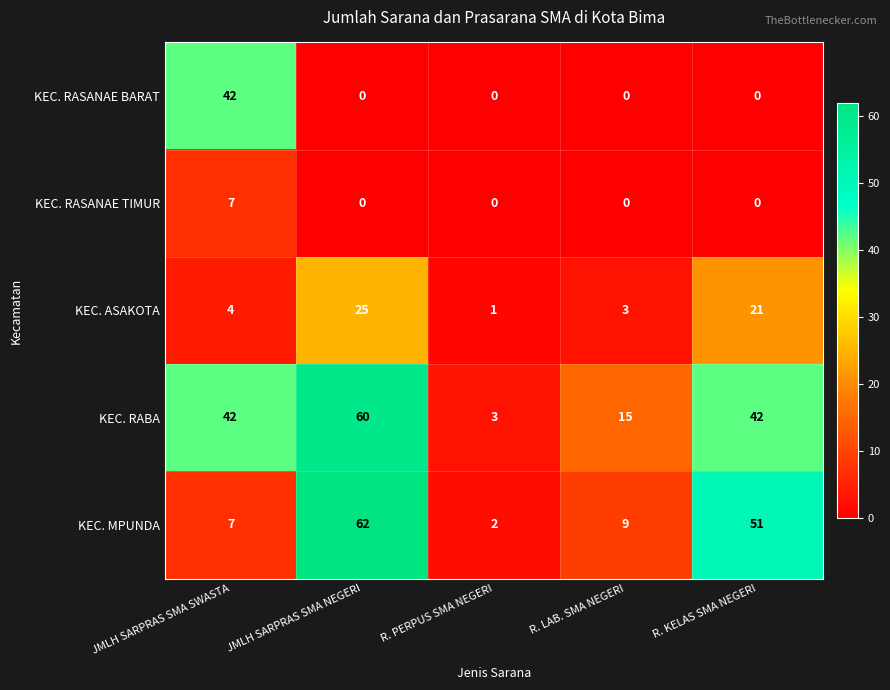

Where does the KEC. MPUNDA series first go above 9?

JMLH SARPRAS SMA NEGERI